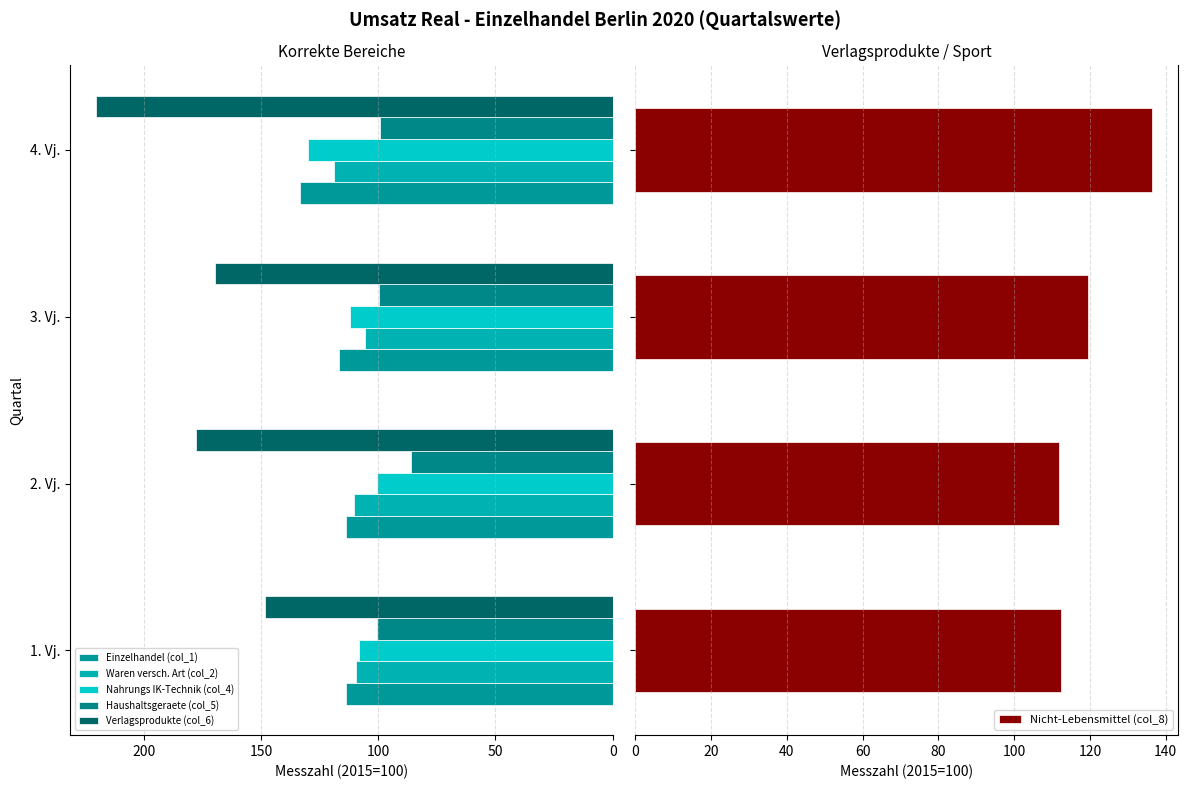

What is the difference between the maximum and minimum values in the Nicht-Lebensmittel (col_8) series?

24.7